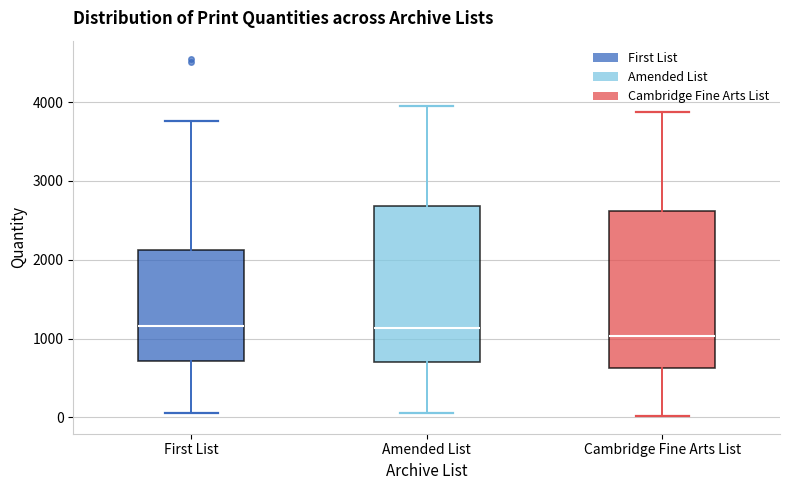

Which box's median line is the lowest?

Cambridge Fine Arts List